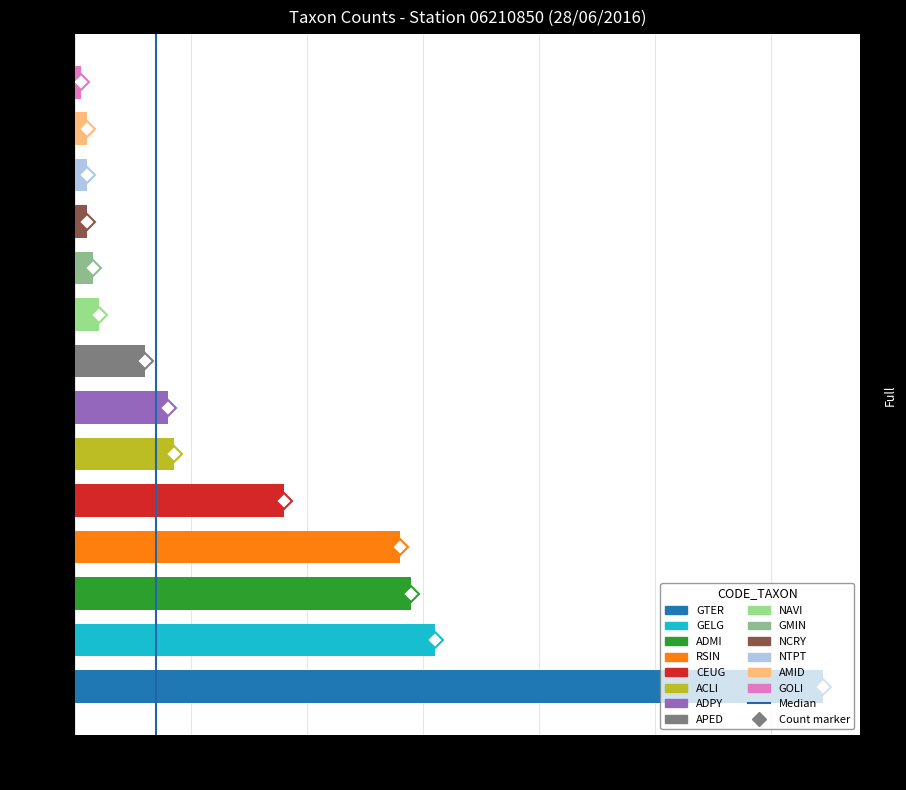

The chart shows a value of 1 at 20. True or false?

True